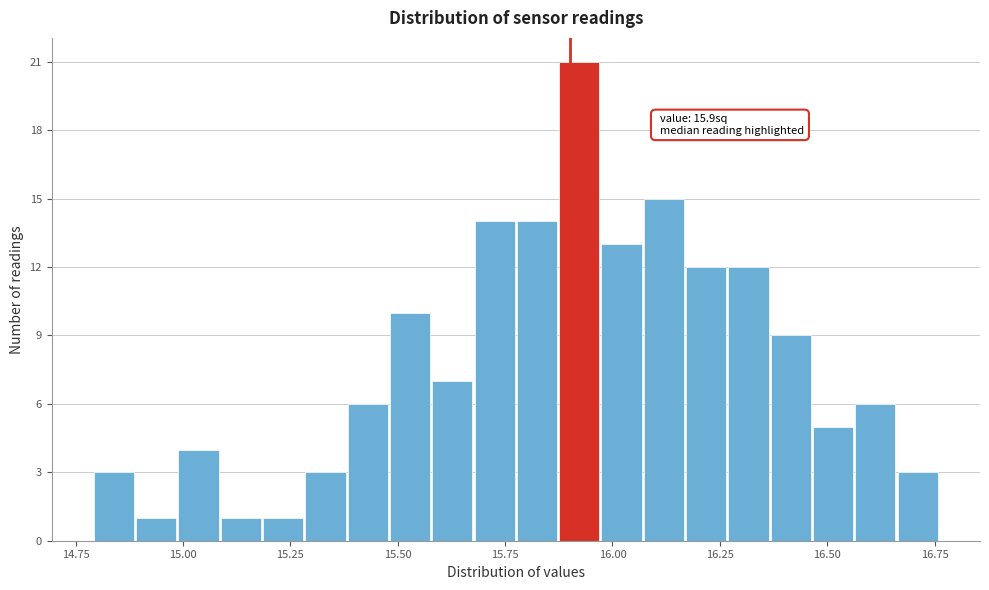

Around what value on the x-axis is the tallest bar? Give the approximate position of its centre, as read against the axis.

15.90